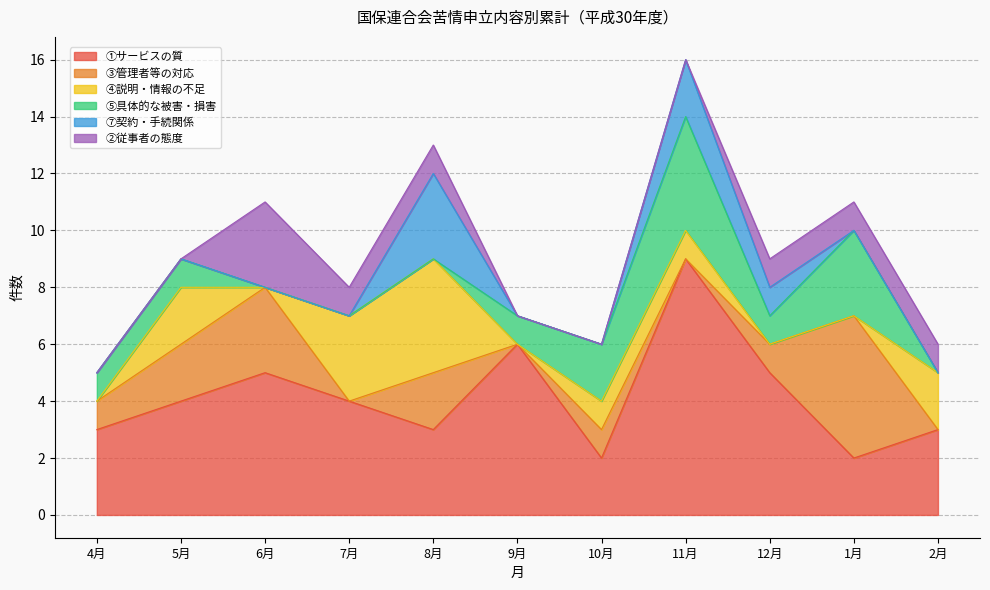

What is the total value across all series at 8月?

13